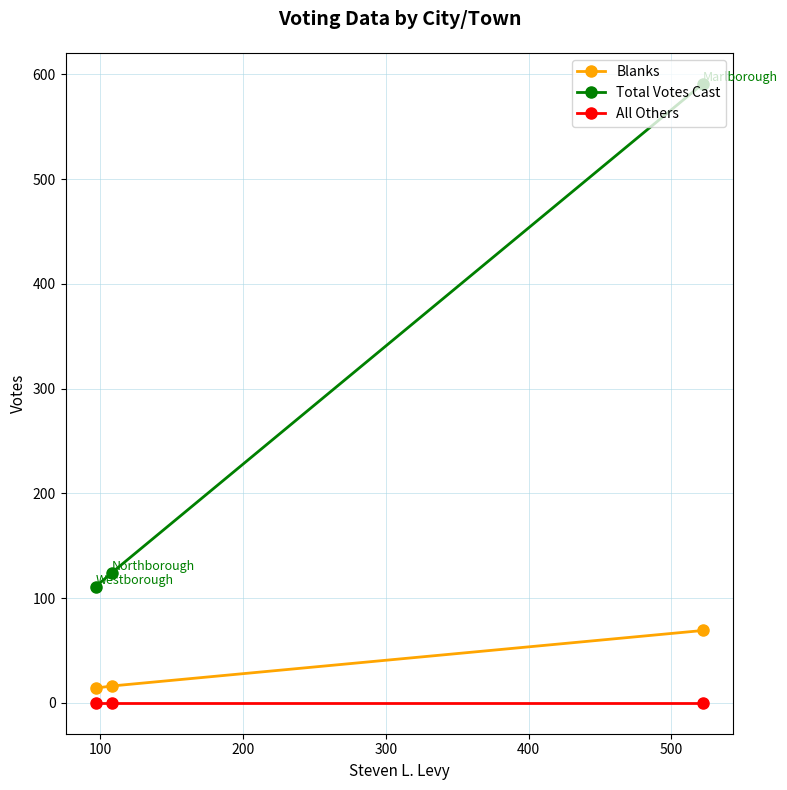

Which series has the largest total across all categories?

Total Votes Cast